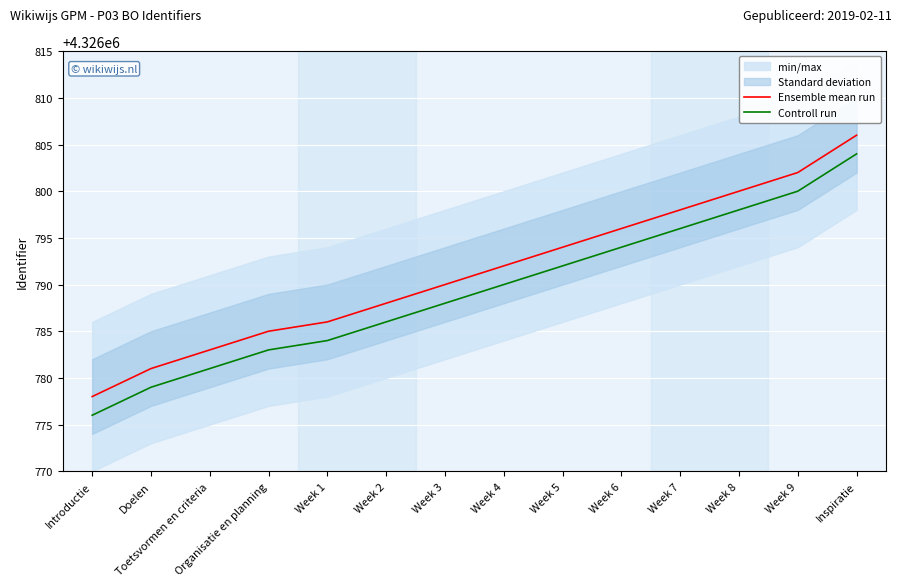

What is the total value across all series at Doelen?

8653560